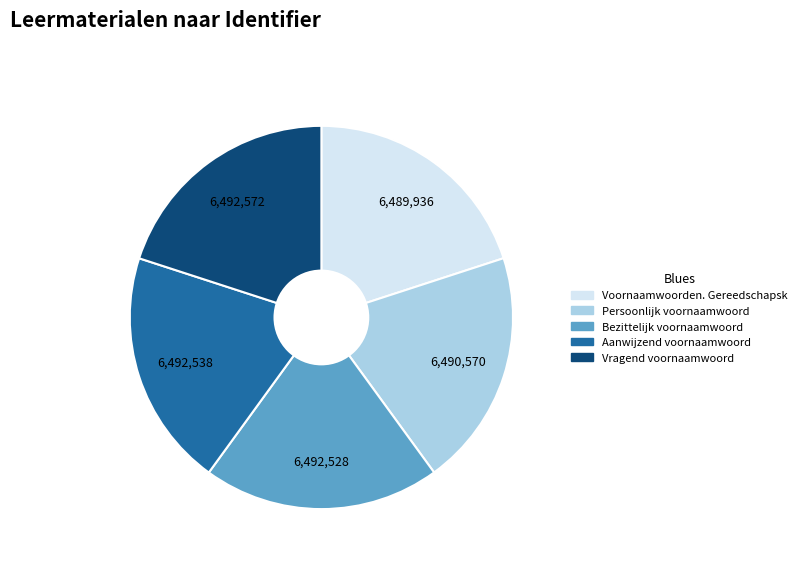

How many segments does this pie chart have?

5